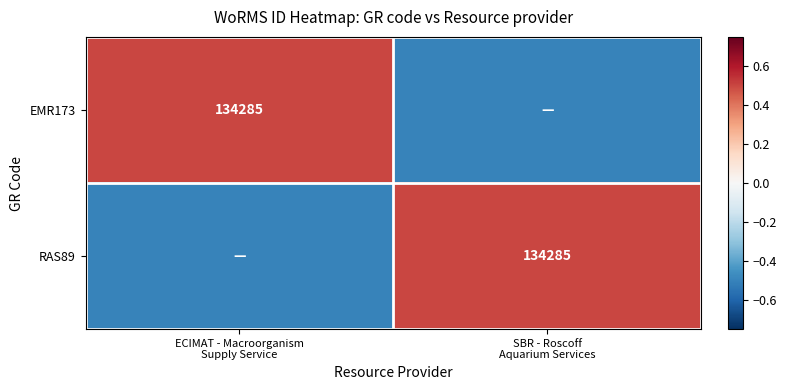

List the labels in order of EMR173 value, largest first.

ECIMAT - Macroorganism Supply Service, SBR - Roscoff Aquarium Services